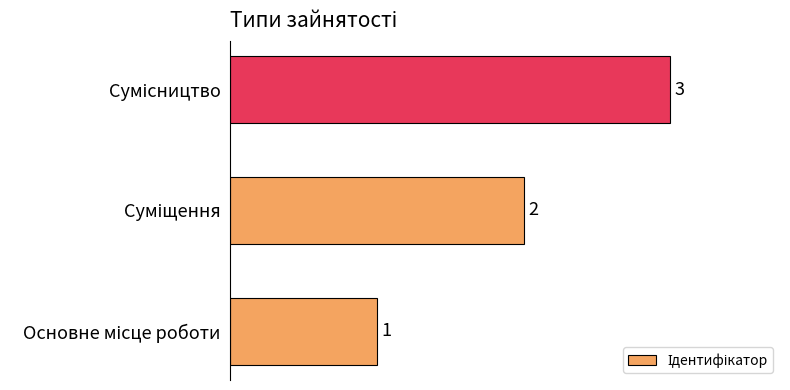

Count the values in the range 1 to 3.

3